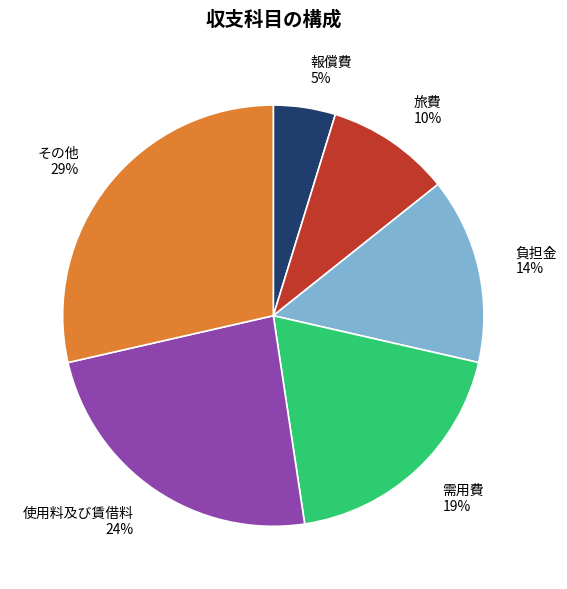

To the nearest percent, what is the average slice percentage?

17%